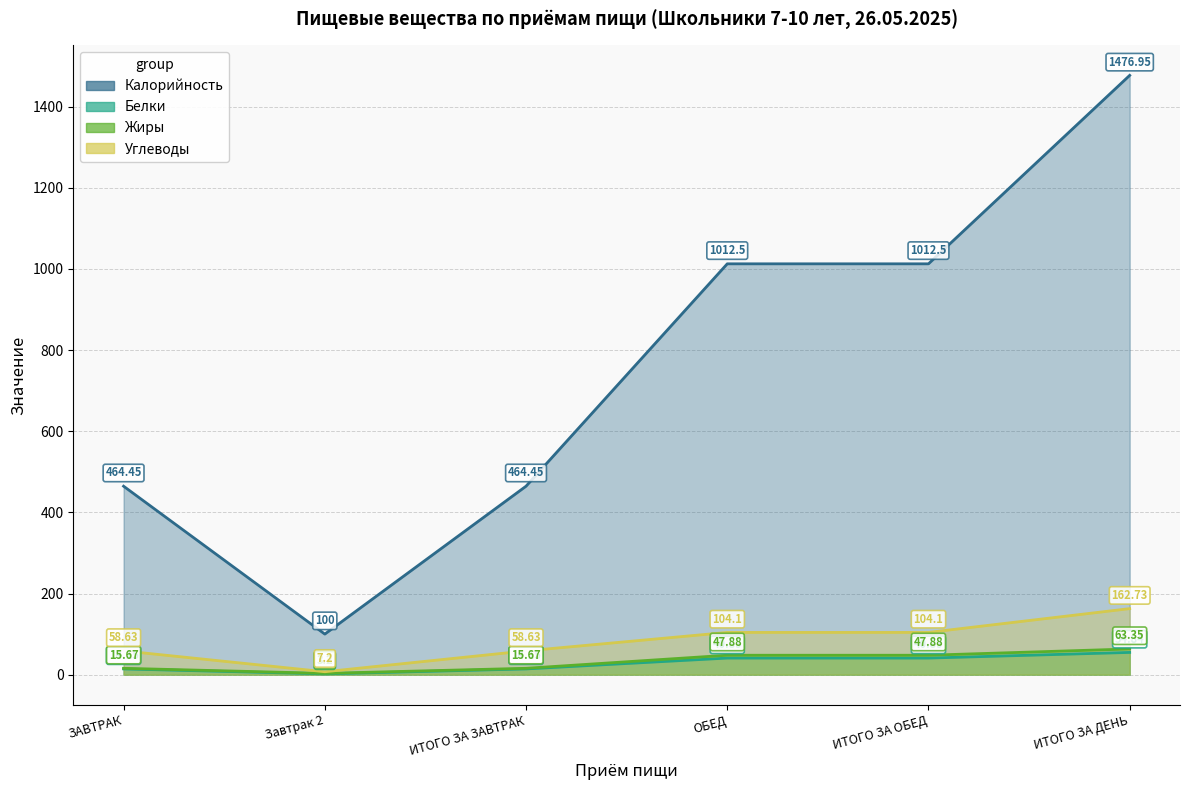

Between ЗАВТРАК and ИТОГО ЗА ЗАВТРАК, which series saw the biggest shift?

Калорийность